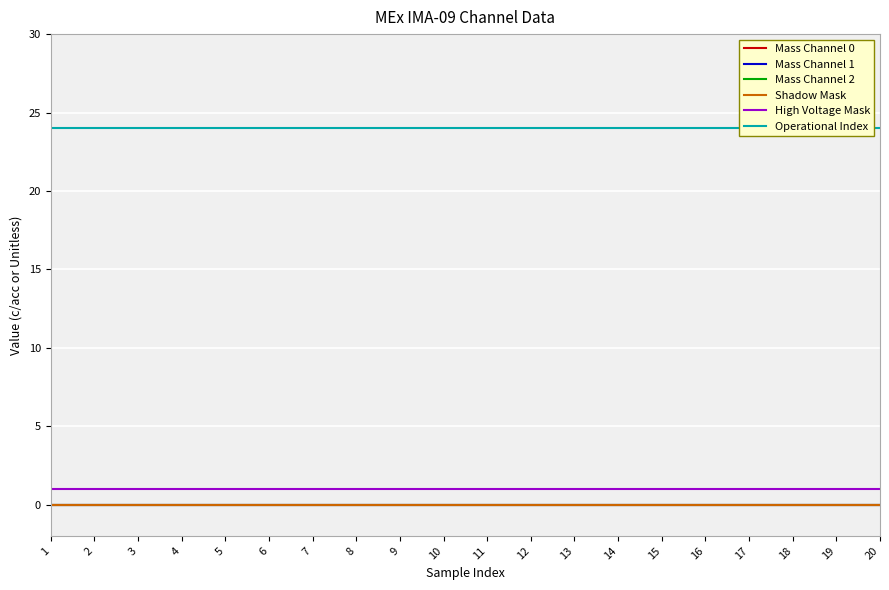

Does the chart display data point markers on the line(s)?

No